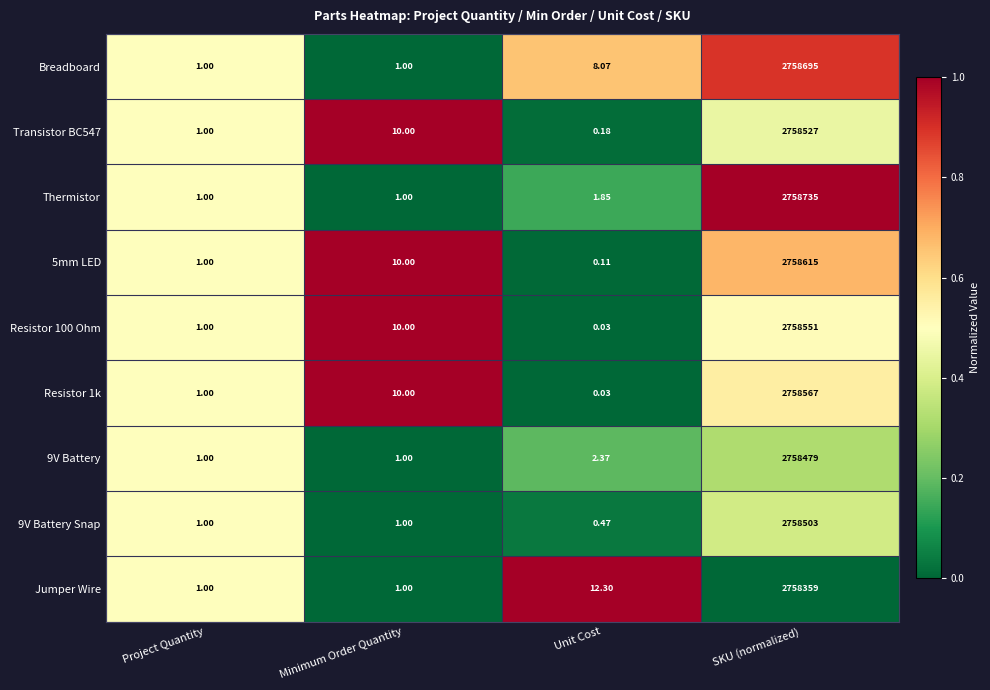

Which label corresponds to the largest value in the chart?

SKU (normalized)